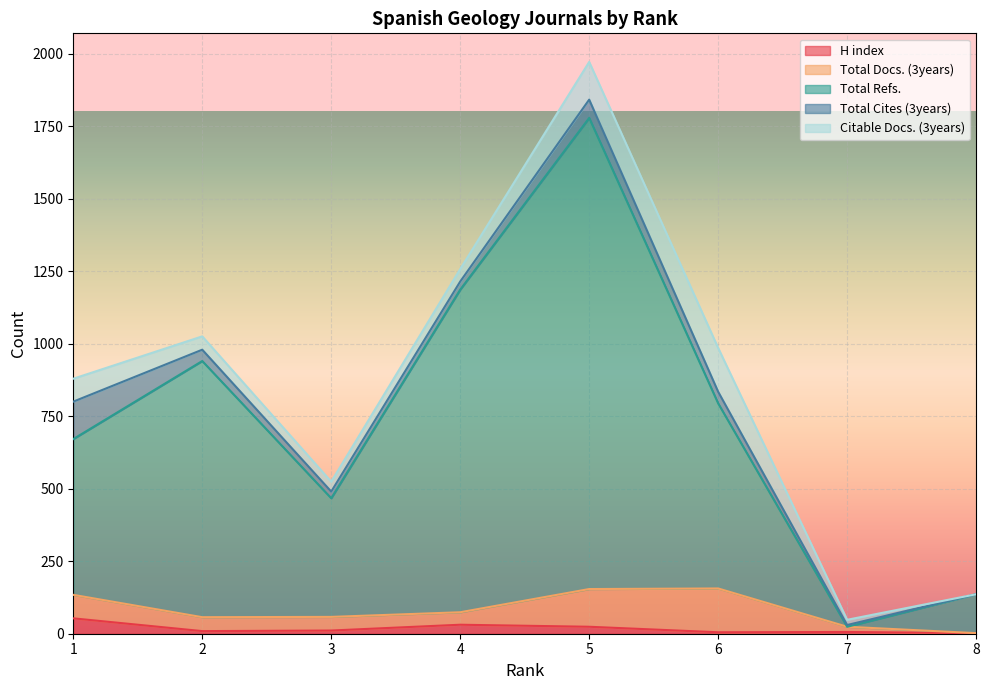

Does the chart display data point markers on the line(s)?

No